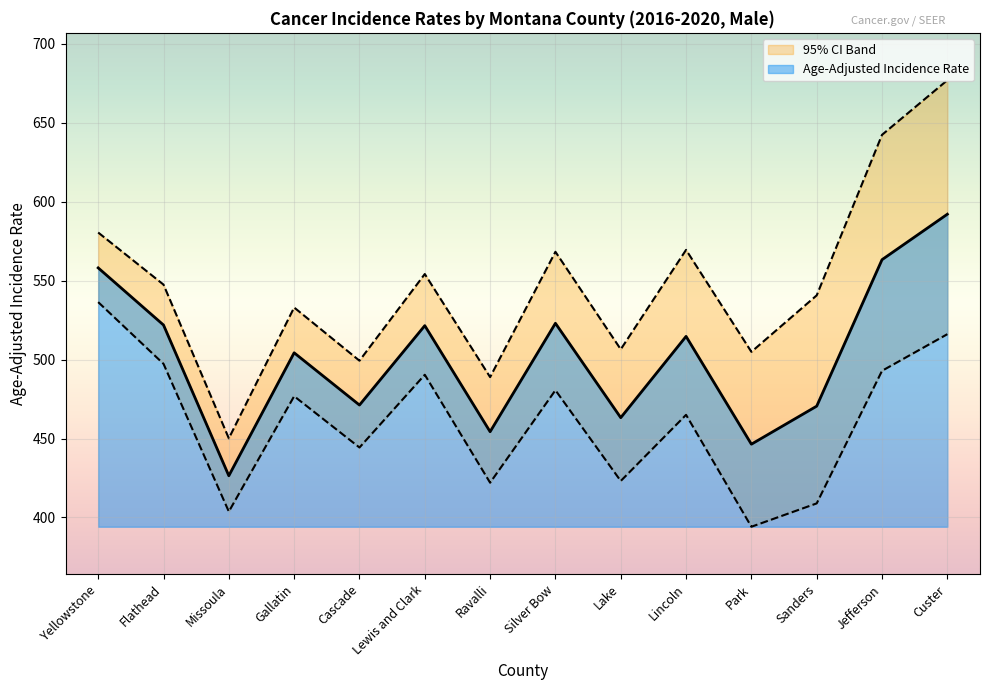

Between Custer and Silver Bow, which is larger?

Custer